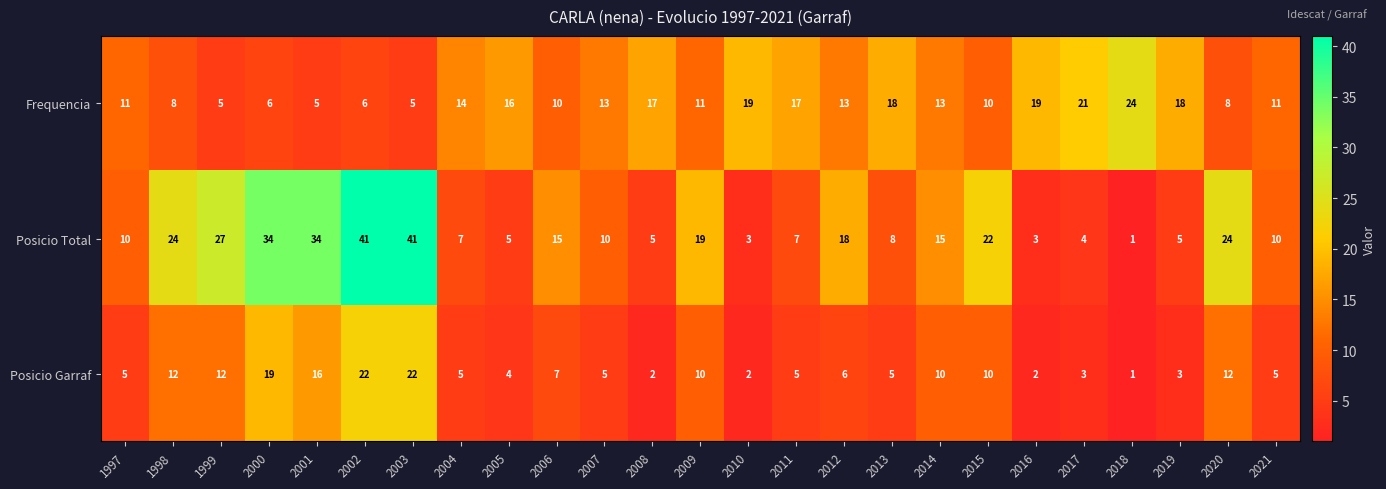

What is the maximum value shown in the chart?

41